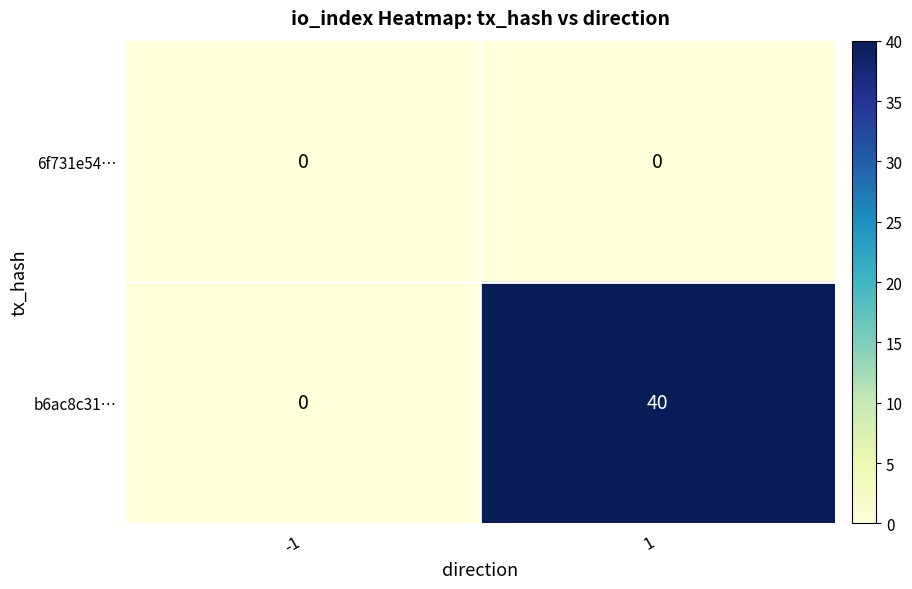

Reading left to right, transcribe all the data shown in this chart.

6f731e54…: -1=0	1=0
b6ac8c31…: -1=0	1=40